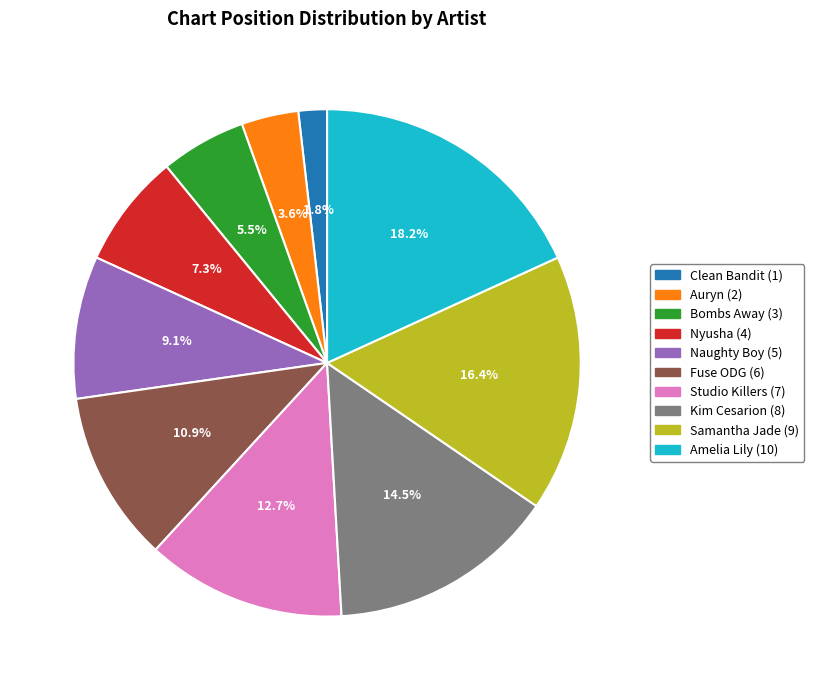

Is there a majority slice in this chart?

No